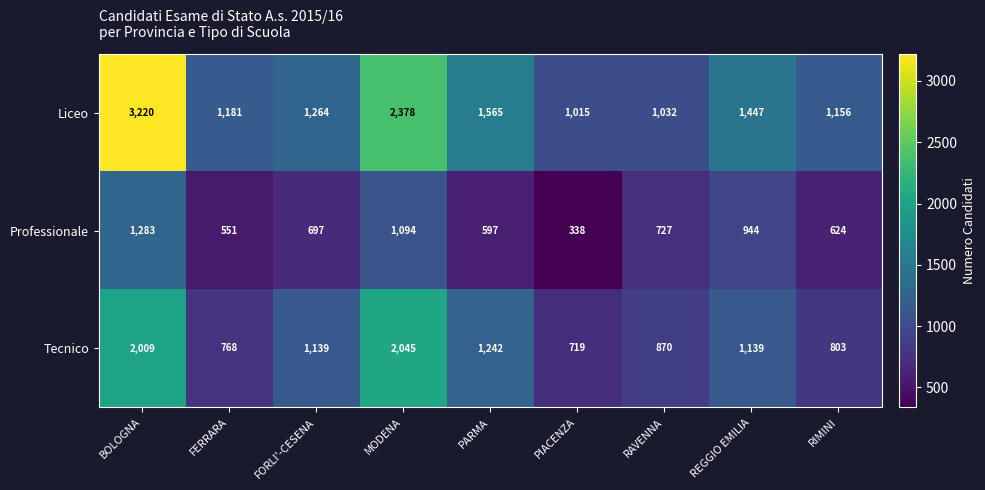

How many series are shown in this chart?

3